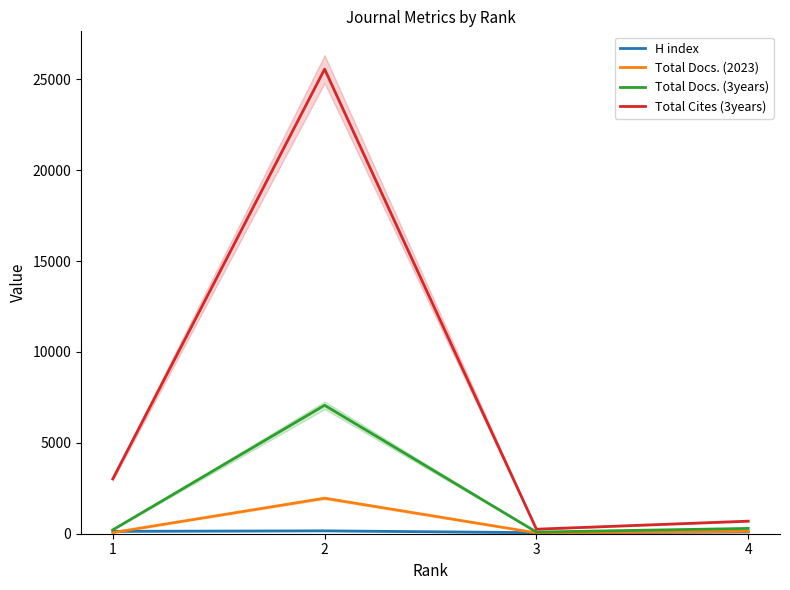

What is the value of the Total Docs. (2023) point at the 1st from the left?

63